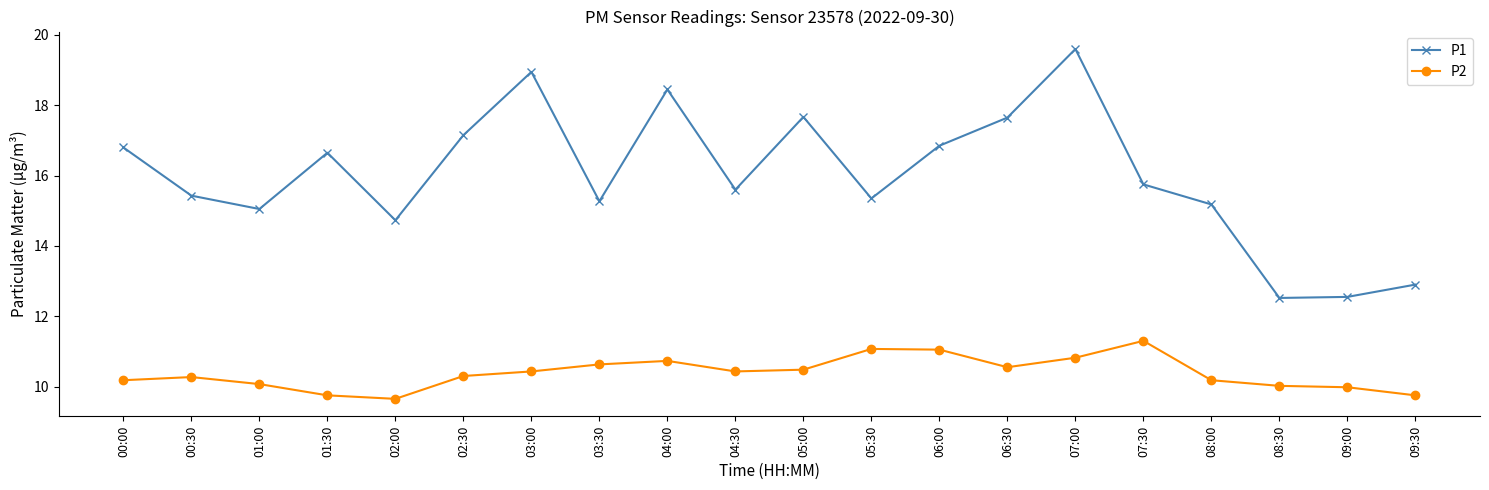

At how many categories does at least one series exceed 10?

20